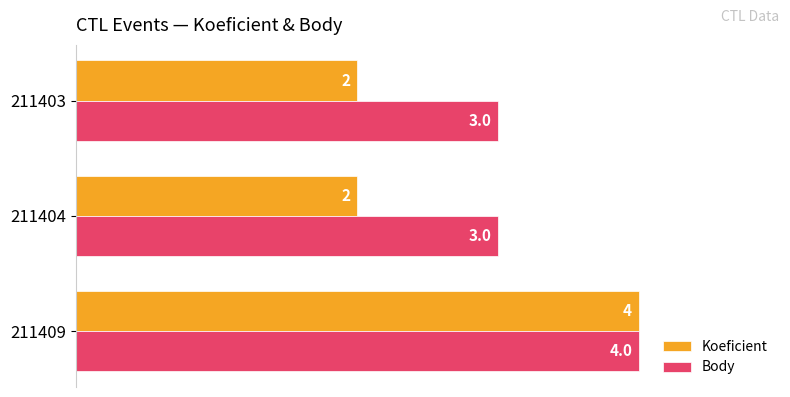

What value does the Koeficient series have at 211409?

4